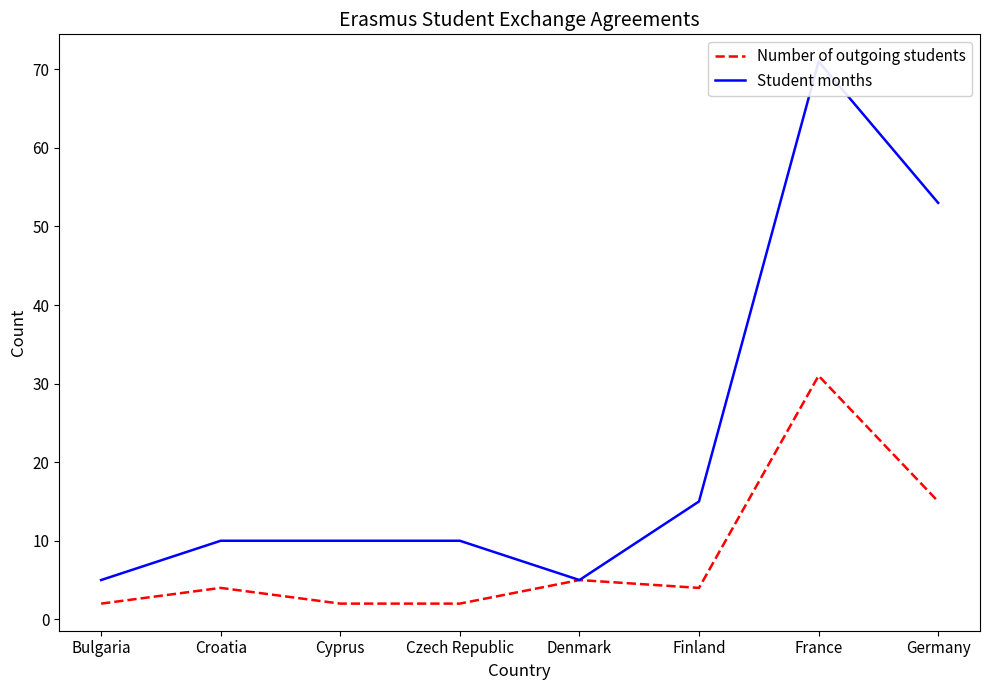

What is the difference between the maximum and minimum values in the Student months series?

66